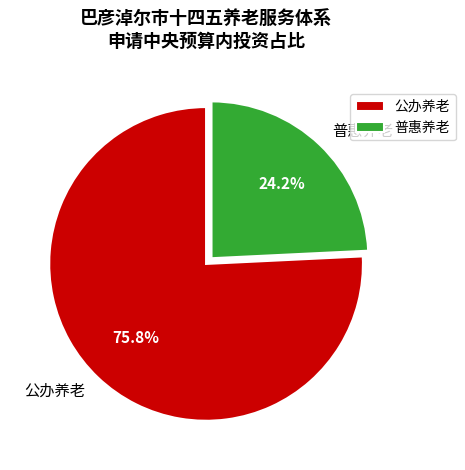

Is there any slice that represents more than half of the pie?

Yes